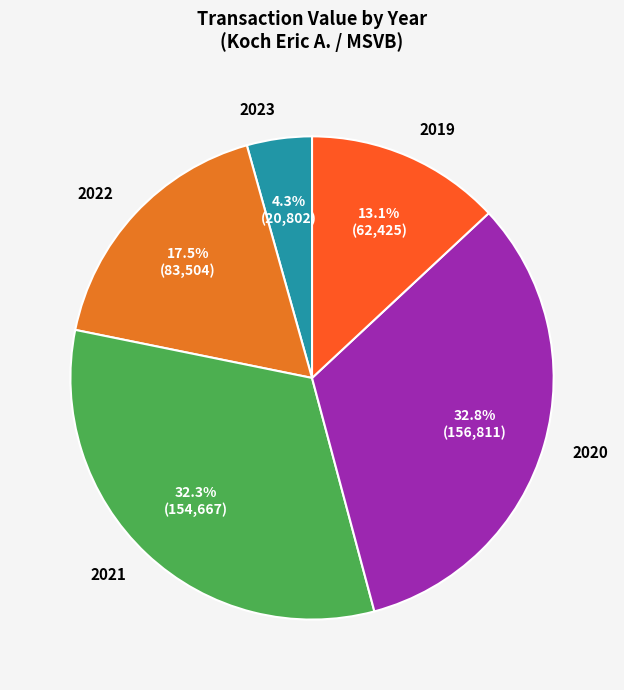

Which slice is the smallest?

2023